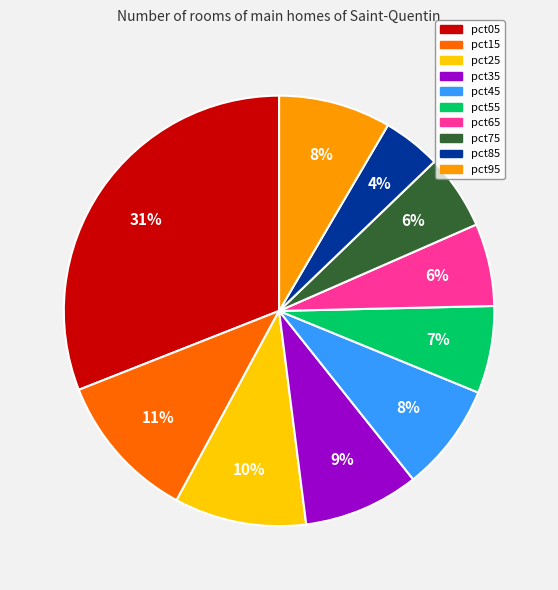

Is the sum of pct55 and pct85 greater than half?

No